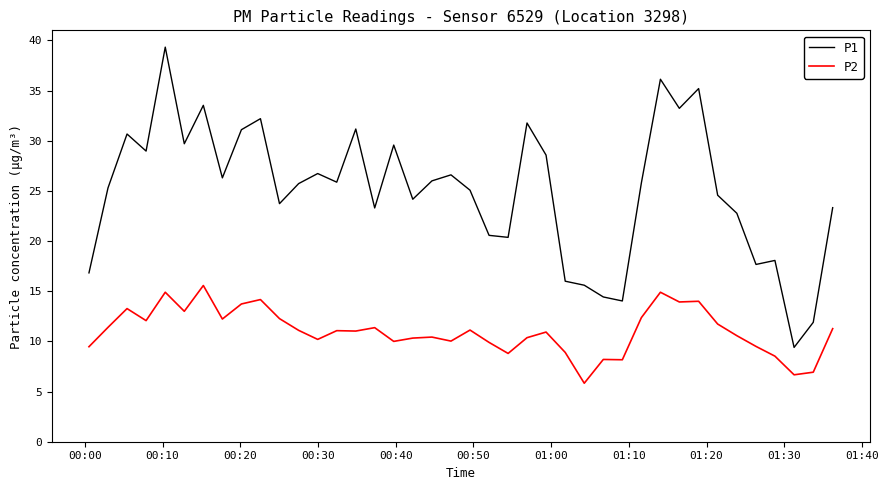

True or false: P2 and P1 intersect in this chart.

False